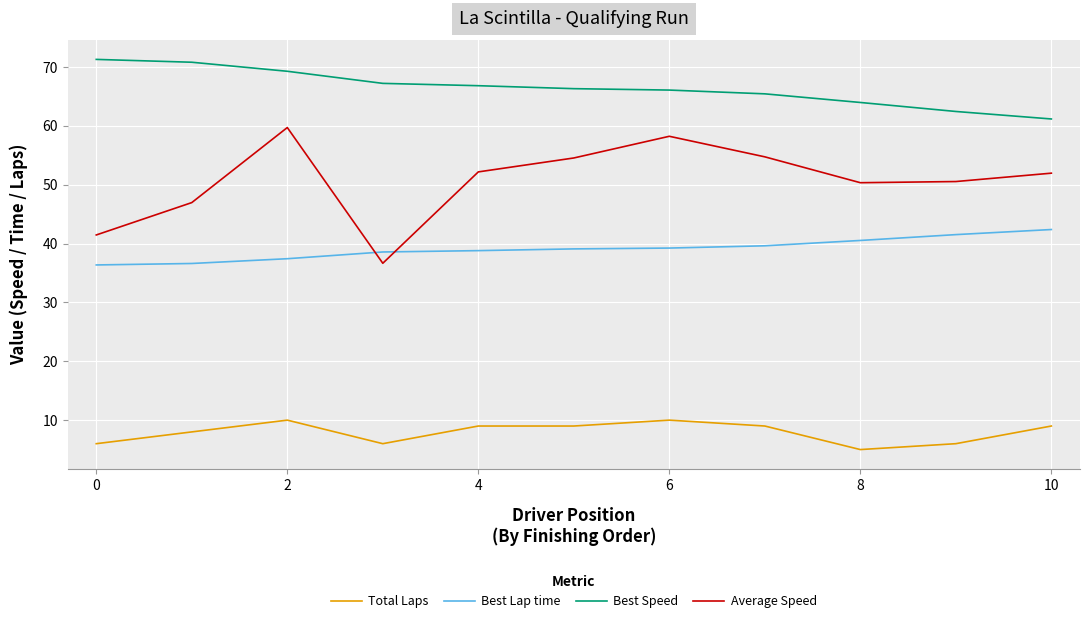

Which series has the largest range (max minus min)?

Average Speed